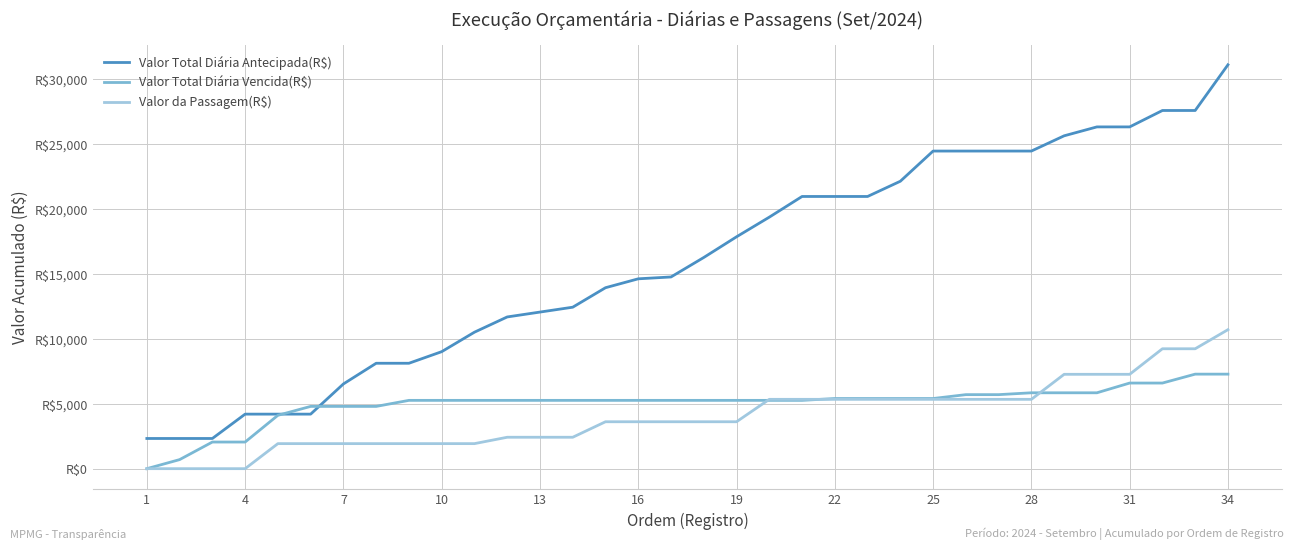

Which category has the lowest value across all series?

1